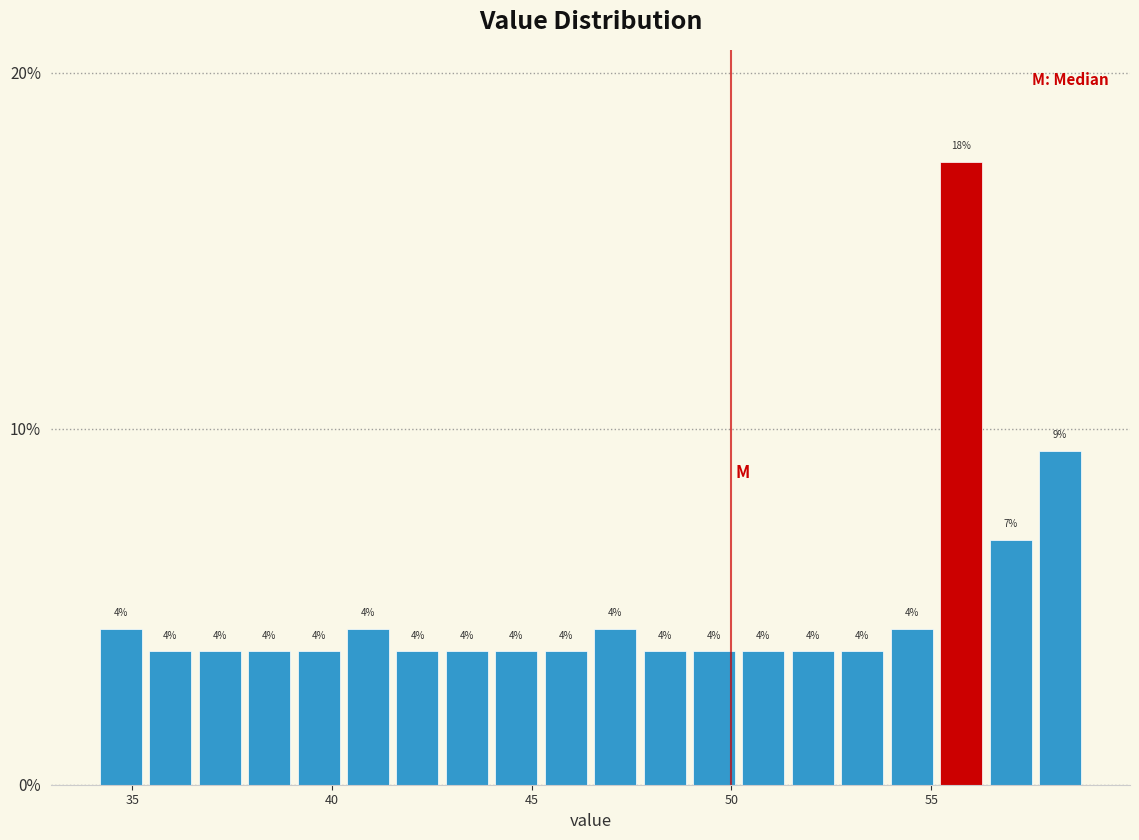

Around what value on the x-axis is the tallest bar? Give the approximate position of its centre, as read against the axis.

55.5